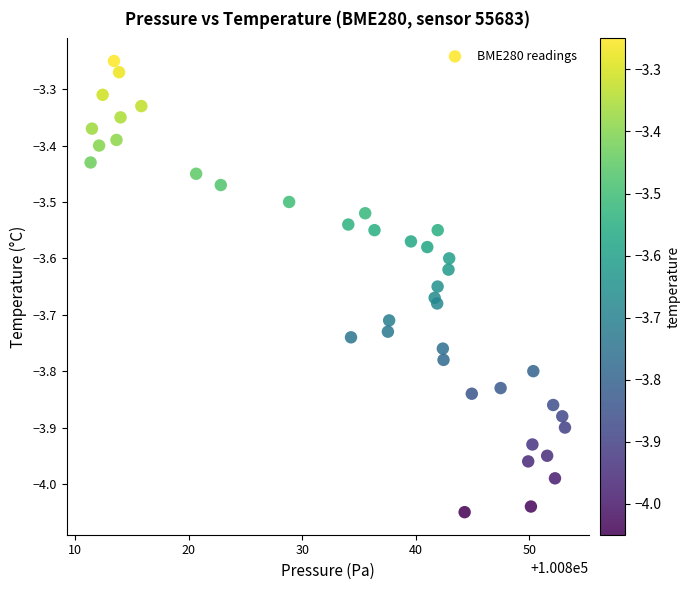

What is the range of X values (max minus min)?

41.8